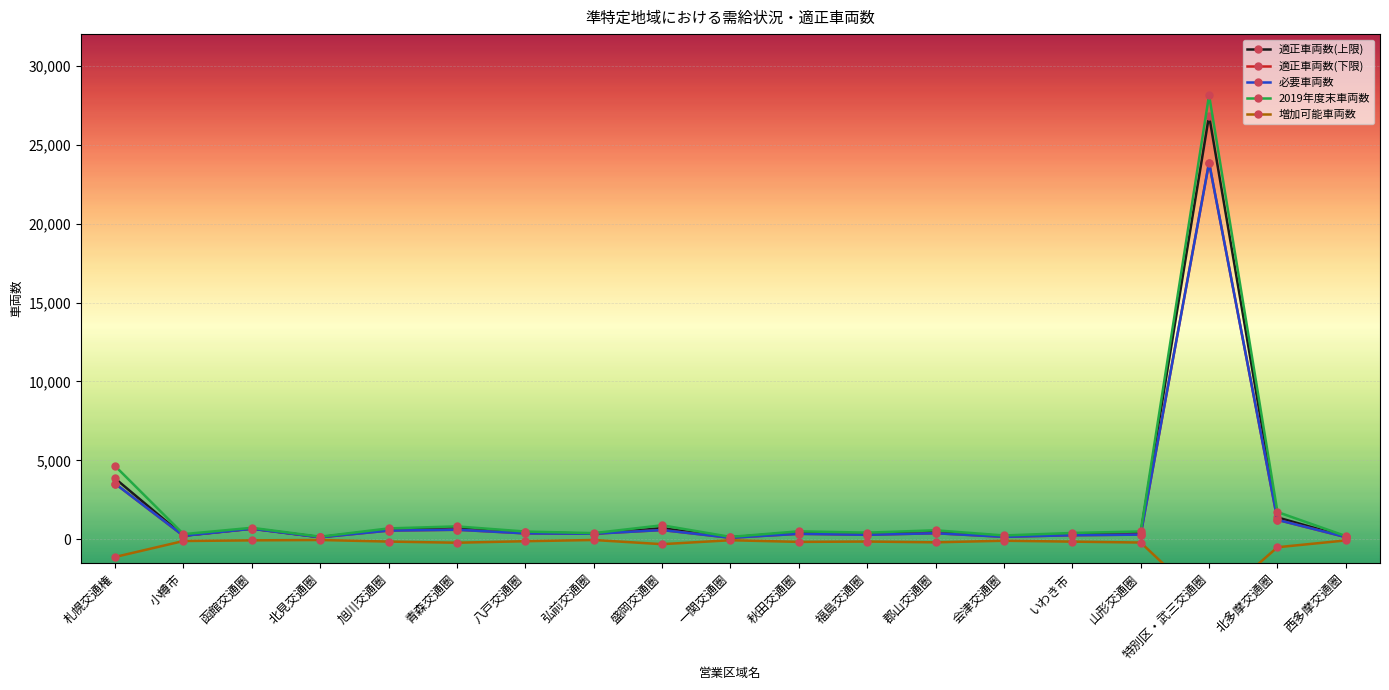

Rank the series by their maximum value, from highest to lowest.

2019年度末車両数, 適正車両数(上限), 適正車両数(下限), 必要車両数, 増加可能車両数